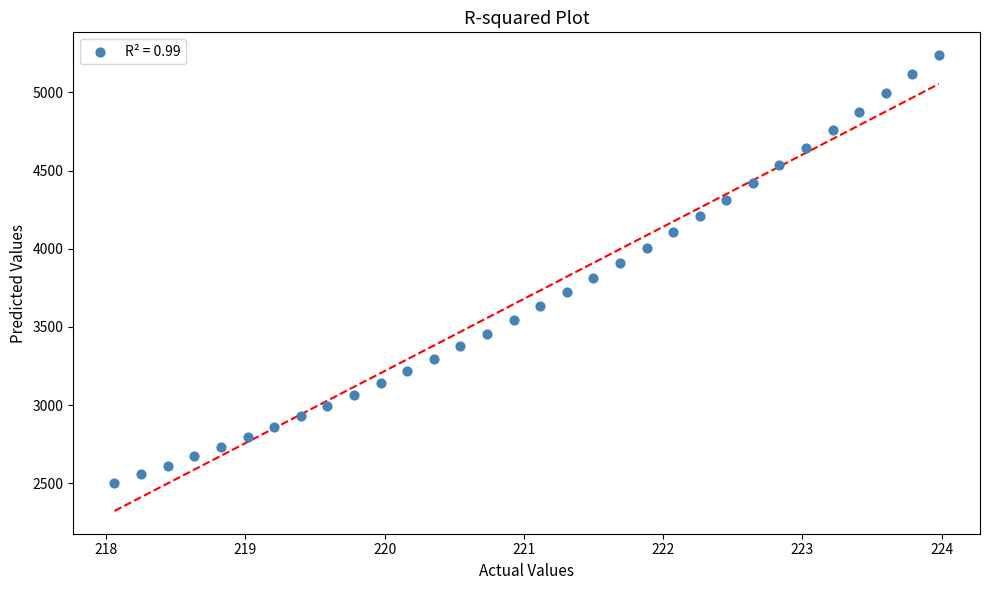

What is the range of Y values (max minus min)?

2734.0